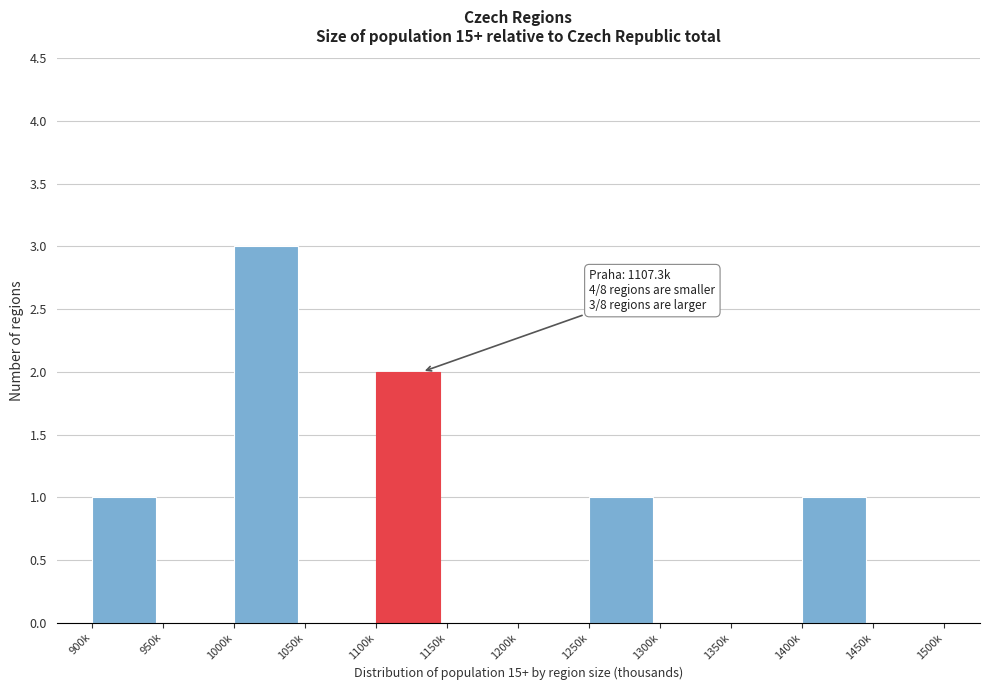

Reading right to left, what are all the values shown in this chart?

1450k=0	1400k=1	1350k=0	1300k=0	1250k=1	1200k=0	1150k=0	1100k=2	1050k=0	1000k=3	950k=0	900k=1